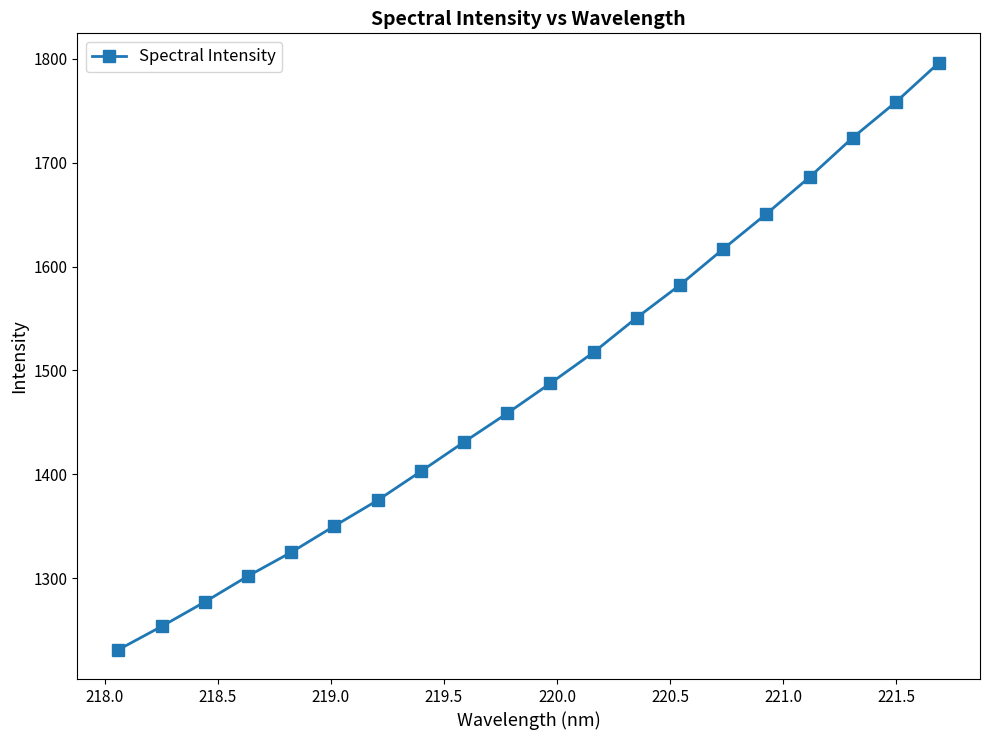

What is the maximum value shown in the chart?

1796.4